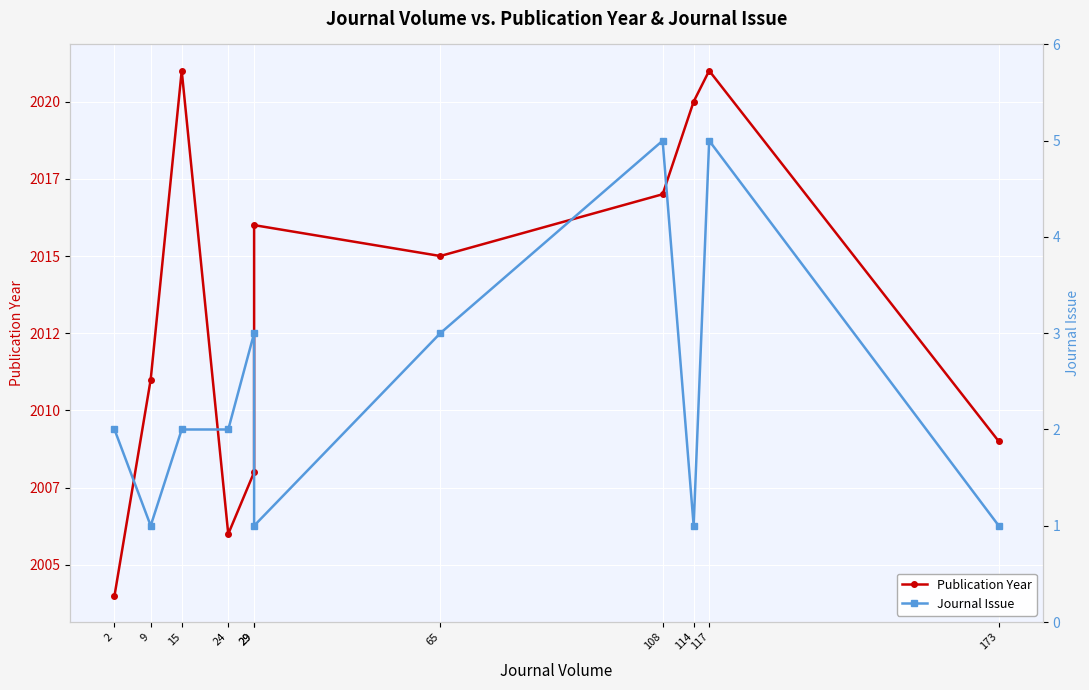

What is the highest value of the Journal Issue series?

5